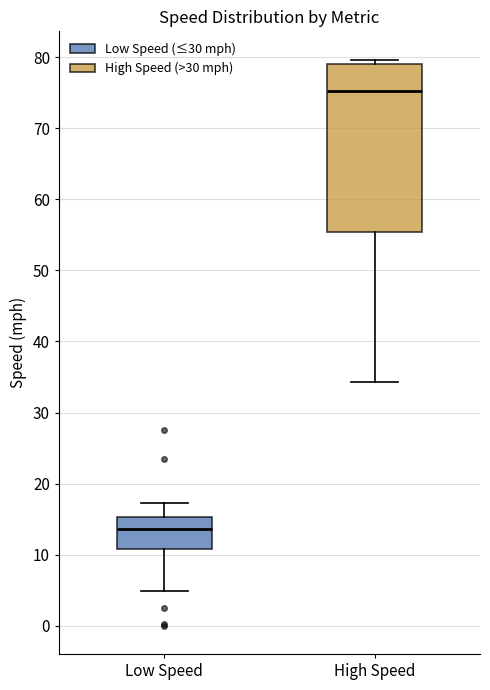

Which box is the tallest, from its lower edge to its upper edge?

High Speed